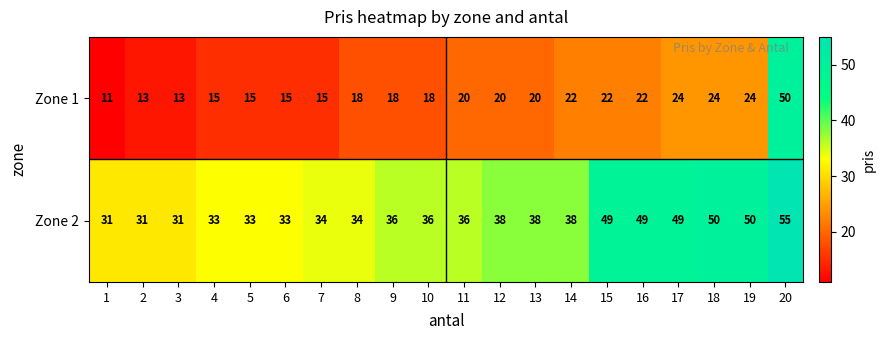

What is the difference between the Zone 2 values at 11 and 17?

13